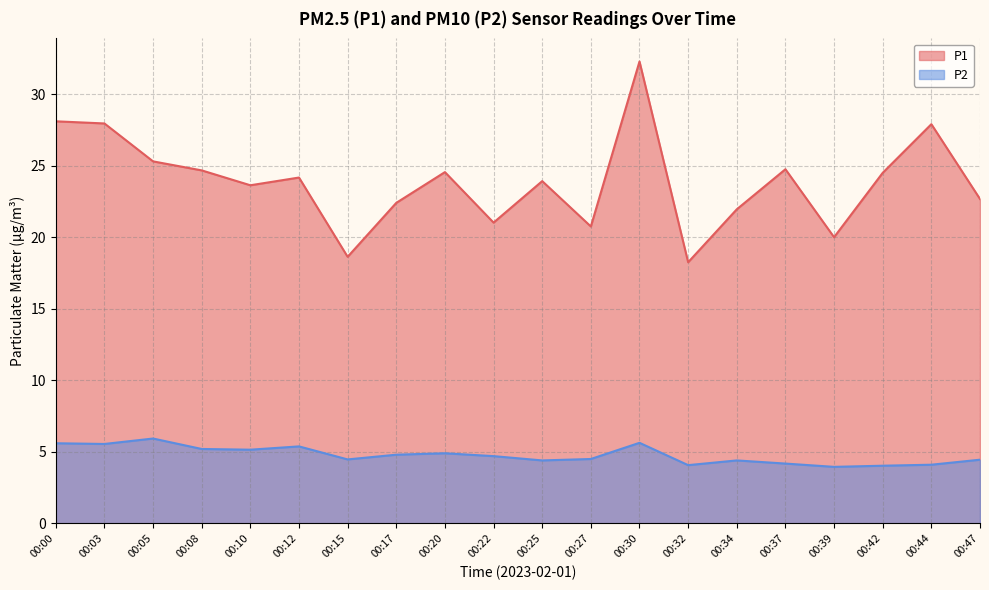

Where does the P1 series first go above 24?

00:00